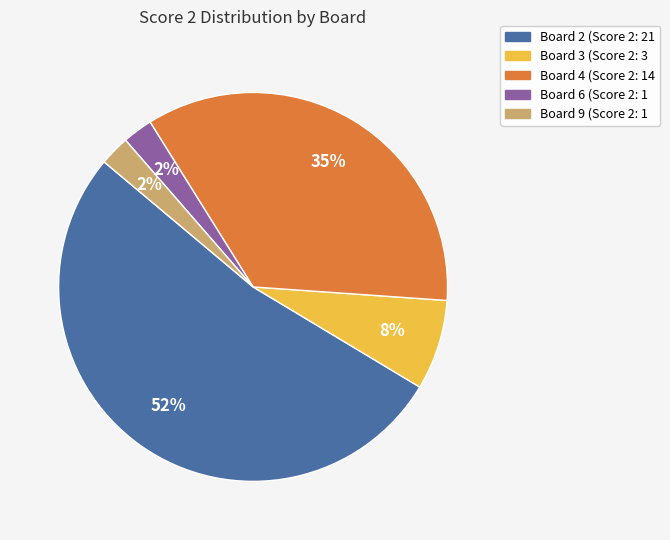

Is there any slice that represents more than half of the pie?

Yes